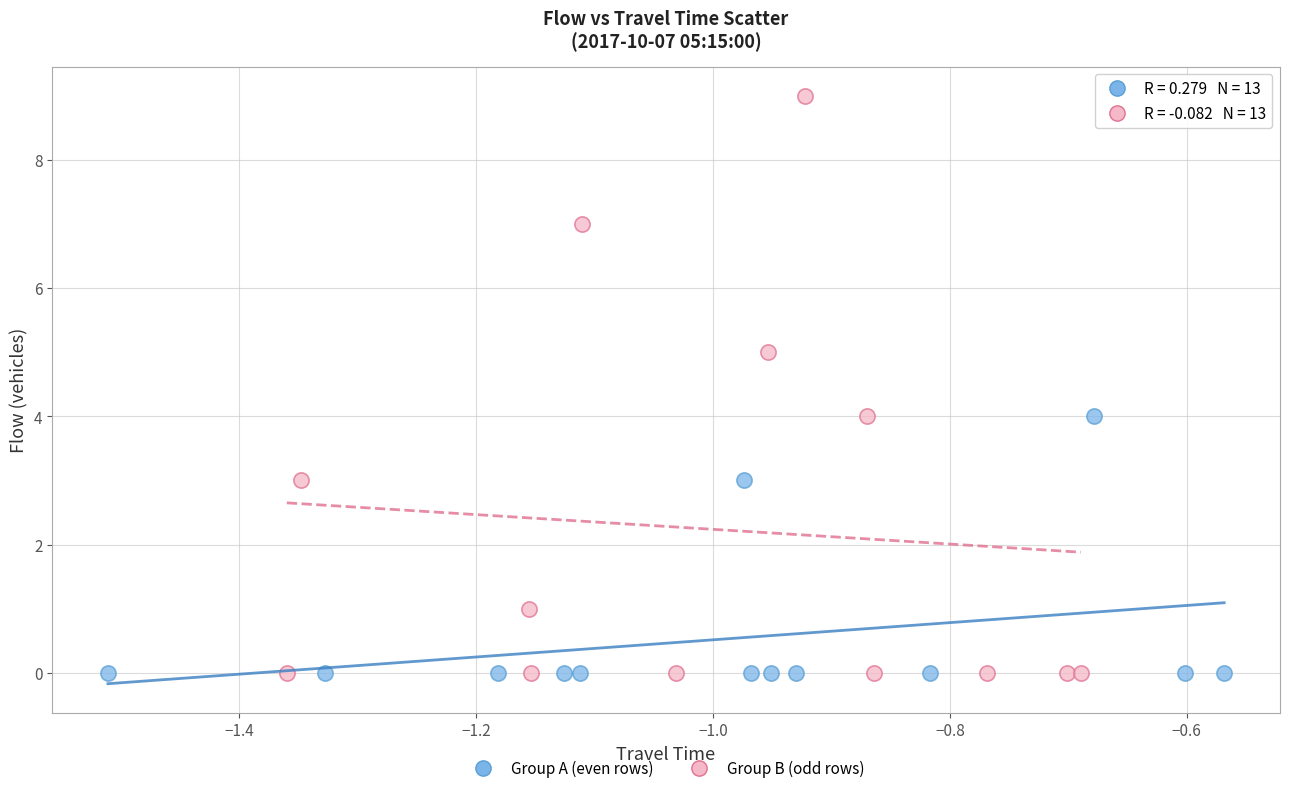

Which series reaches the maximum Y coordinate?

Group B (odd rows)